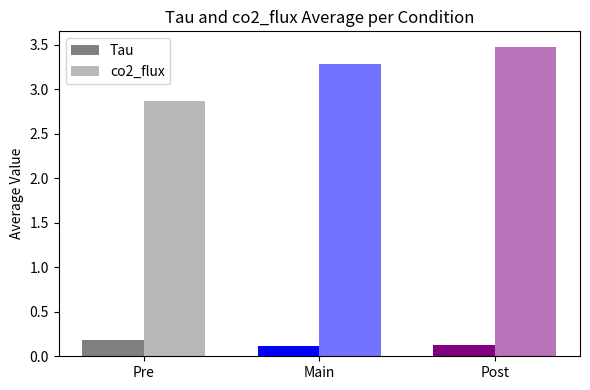

Reading left to right, list all the values displayed in this chart.

Tau: 0.2	0.1	0.1
co2_flux: 2.9	3.3	3.5